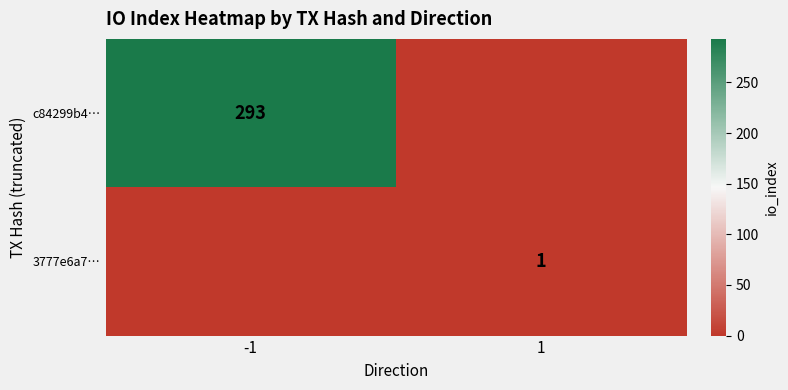

Is the value of 3777e6a7… at 1 greater than the value of c84299b4… at -1?

No